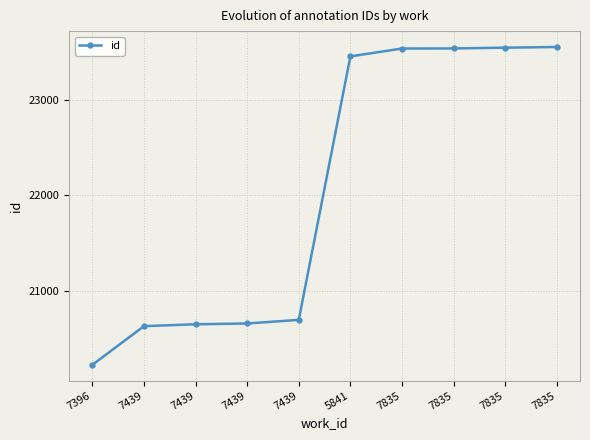

Between 5841 and 7835, which is larger?

7835